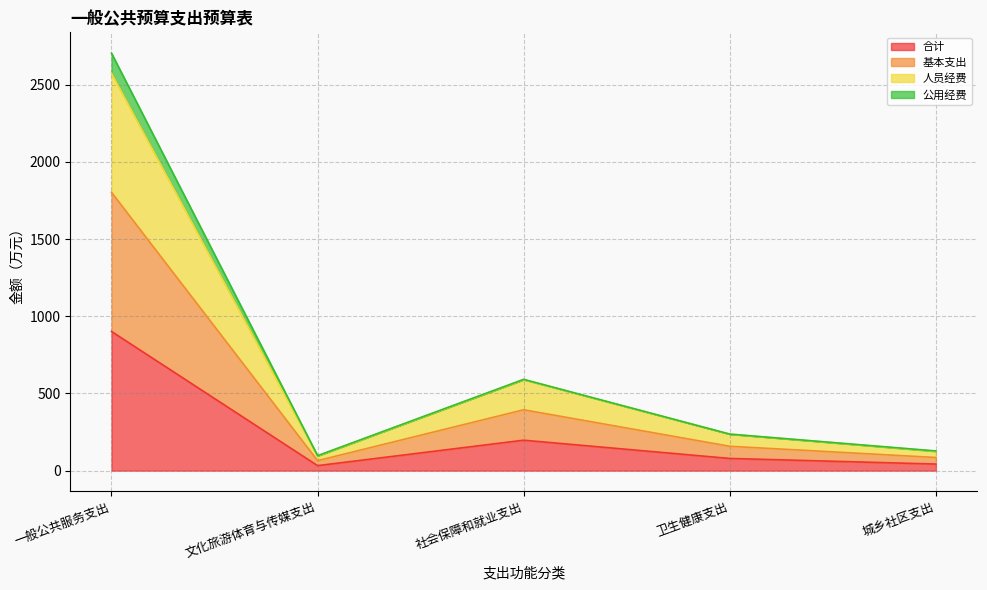

At how many categories does at least one series exceed 1527?

1